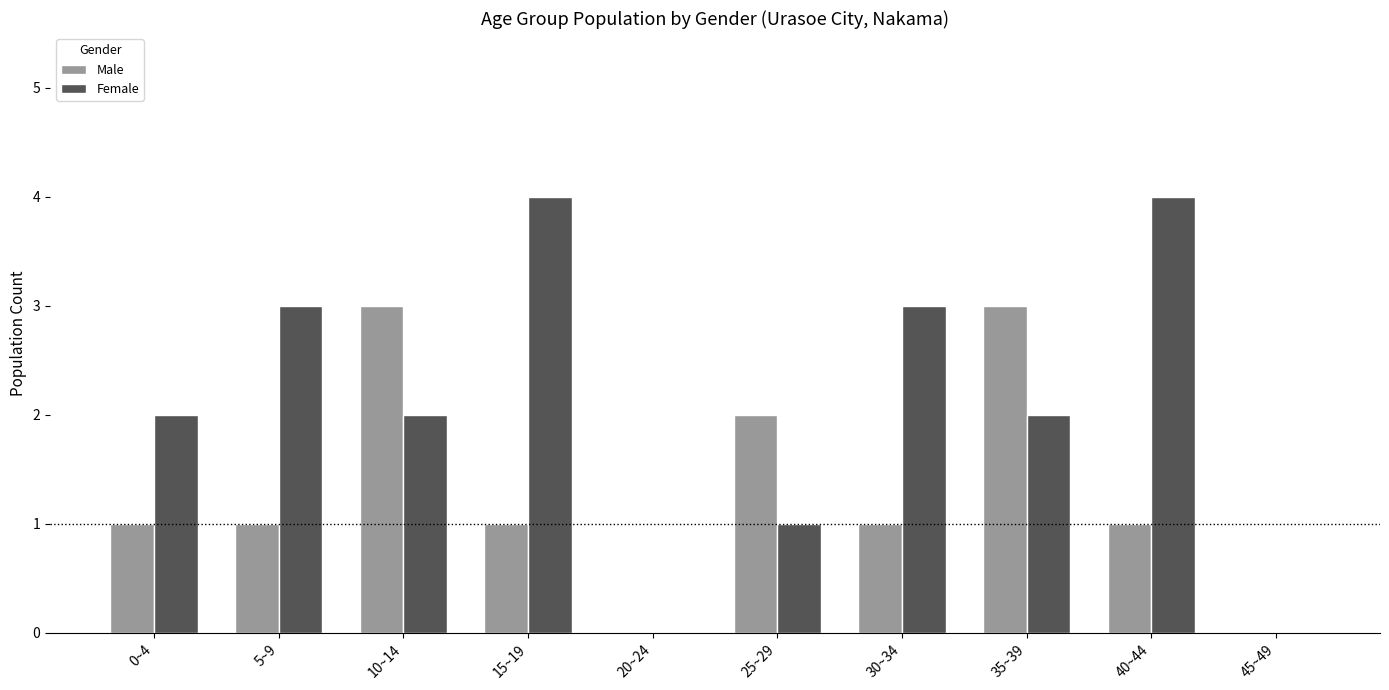

What is the sum of the Male values at 15~19 and 40~44?

2